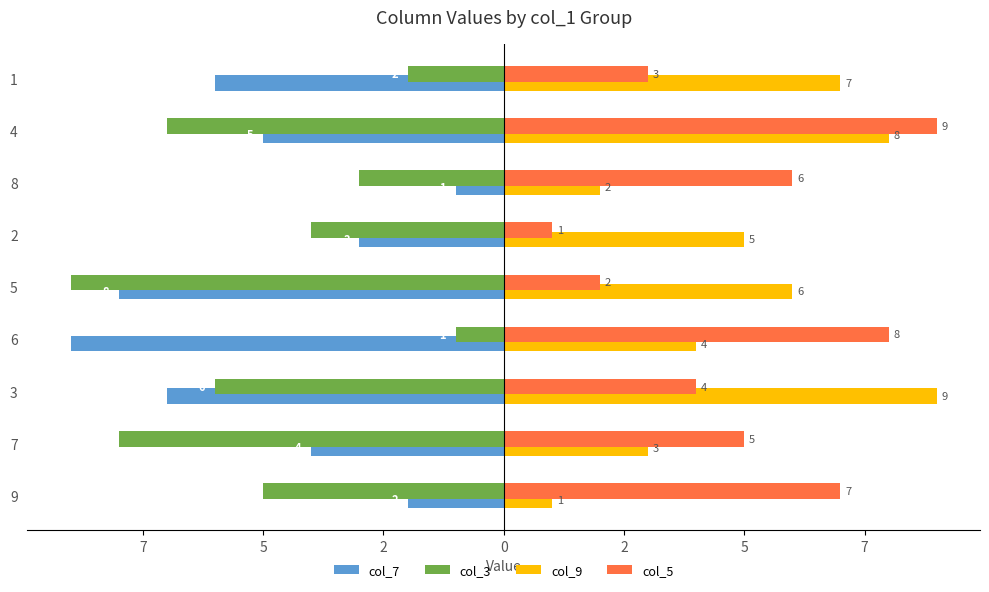

What are all the series names shown in the legend?

col_7, col_3, col_9, col_5